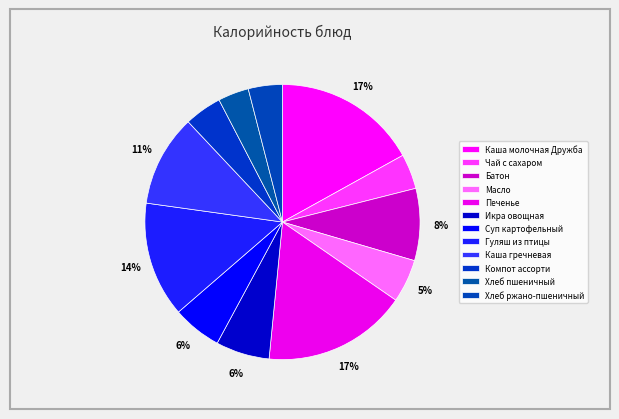

To the nearest percent, what portion does Хлеб пшеничный represent?

4%